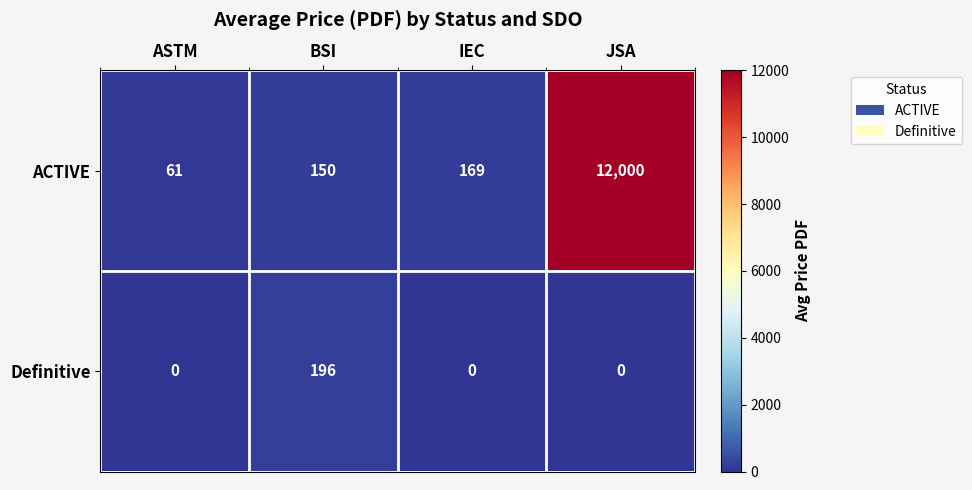

What is the spread (max minus min) of values at IEC?

169